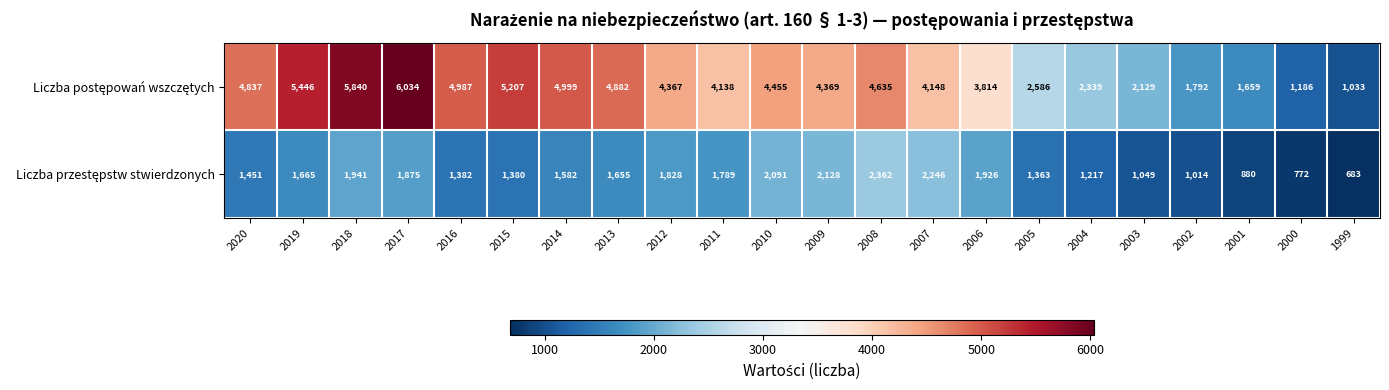

At which category does the chart reach its peak across all series?

2017